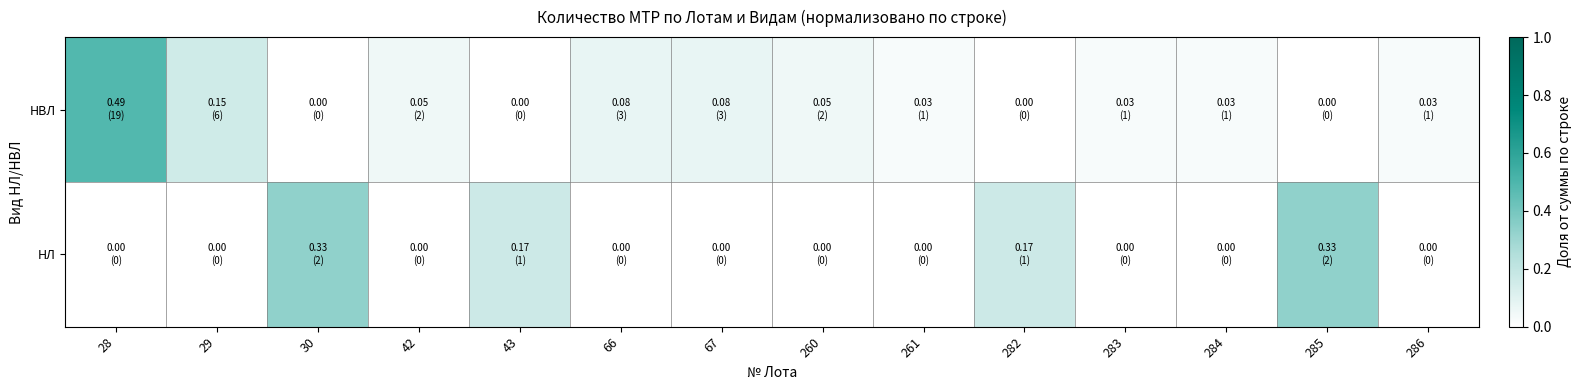

How many categories are shown in the chart?

14